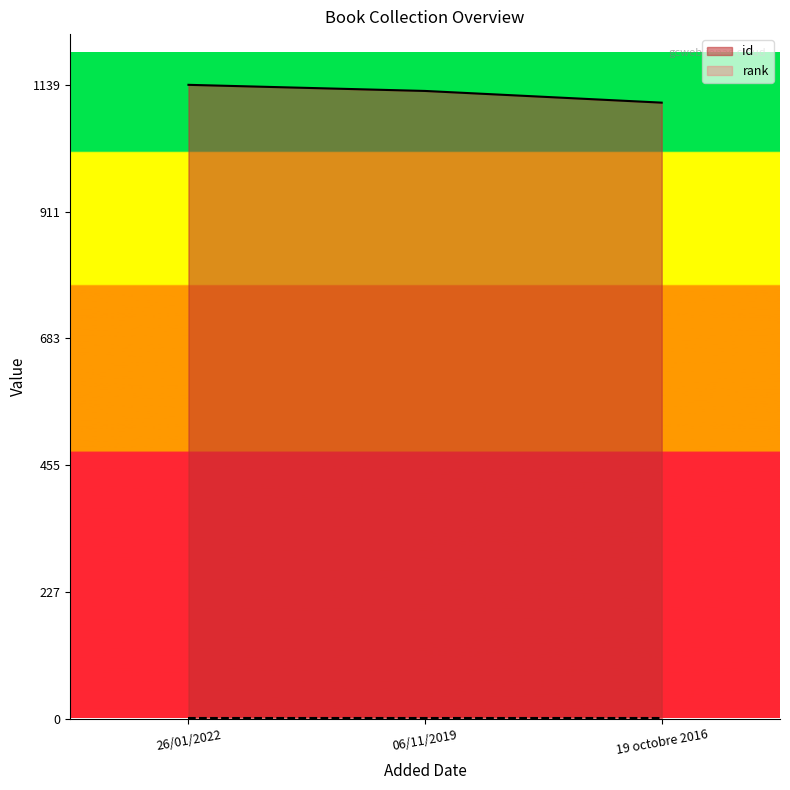

Rank the categories by value from highest to lowest.

26/01/2022, 06/11/2019, 19 octobre 2016